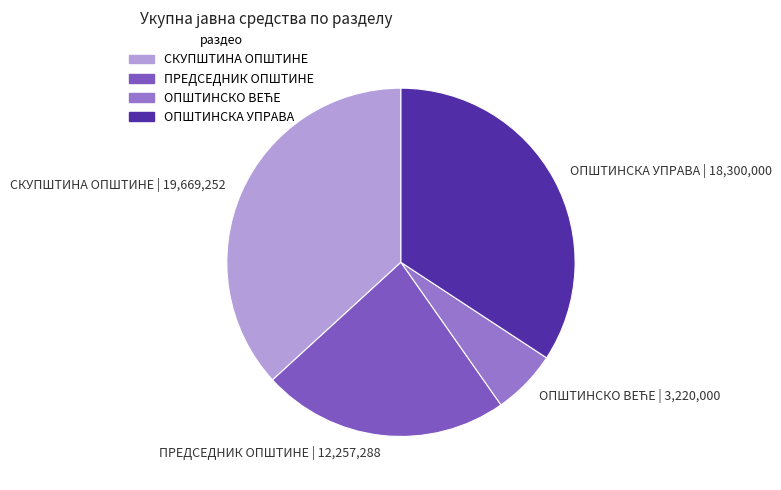

How many segments does this pie chart have?

4